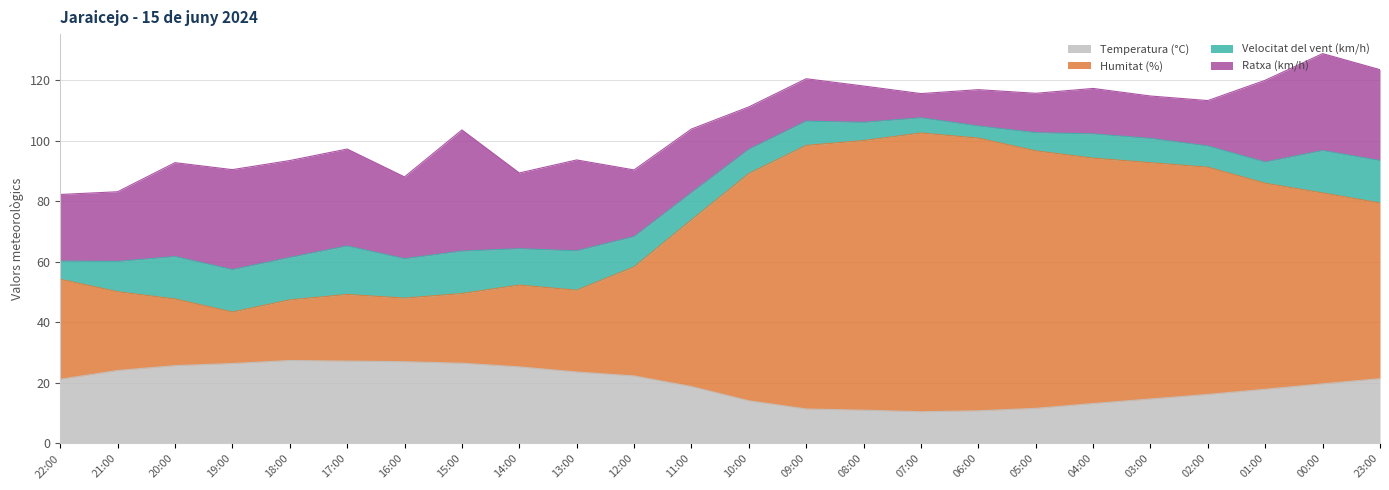

What is the minimum value for Temperatura (°C)?

10.5